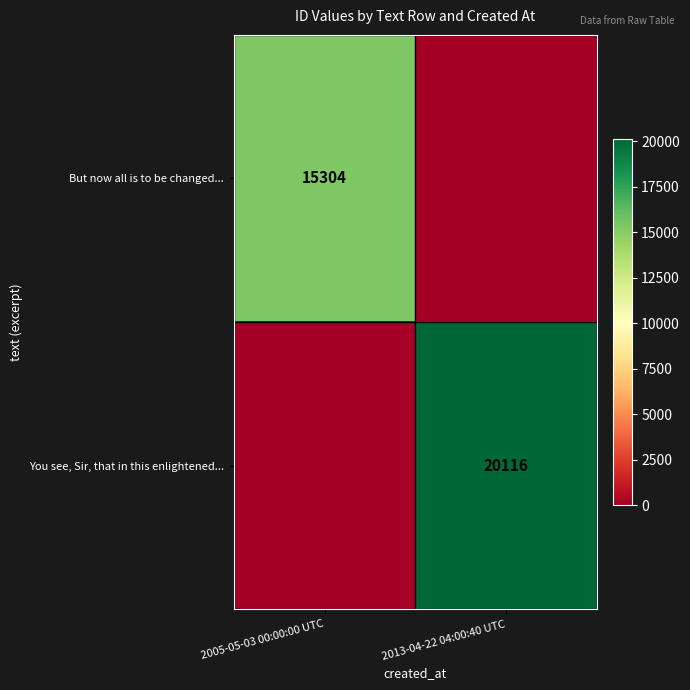

True or false: You see, Sir, that in this enlightened... has a value of 9243 at 2013-04-22 04:00:40 UTC.

False